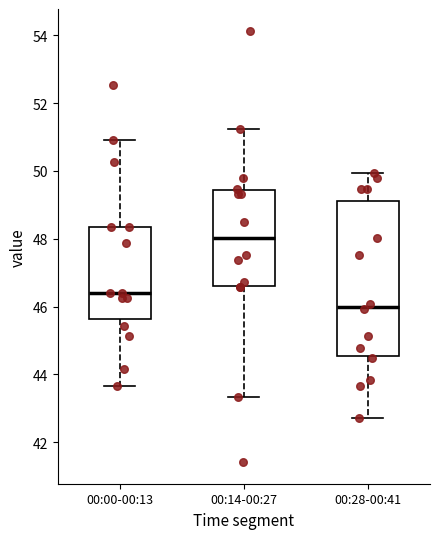

Where is the lower edge of the box for 00:00-00:13 on the y-axis? The values are not printed on the chart, so give them approximately, as read against the axis.

45.6